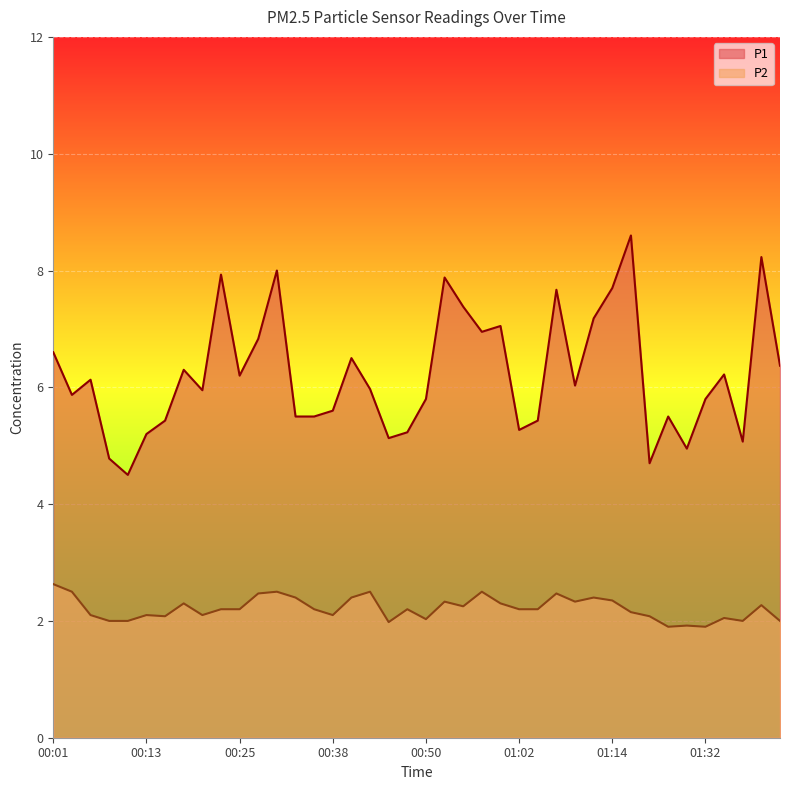

Between 00:11 and 01:07, which series saw the biggest shift?

P1